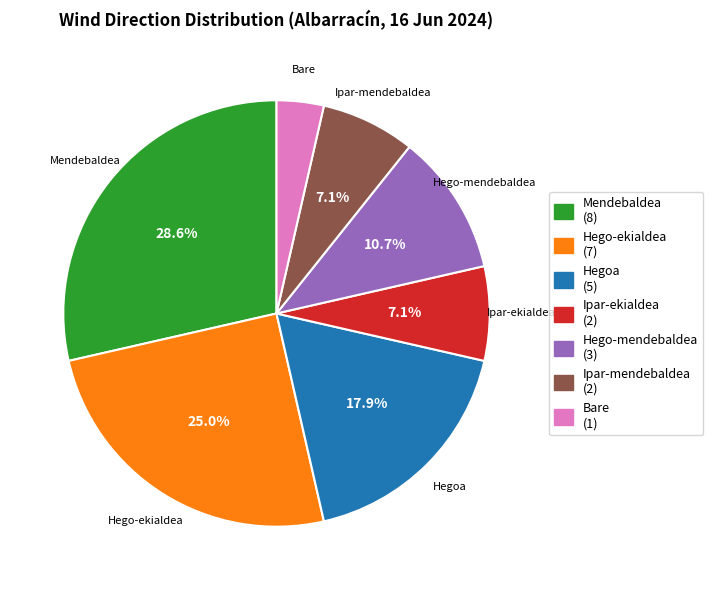

Is the sum of Hegoa and Ipar-mendebaldea greater than half?

No